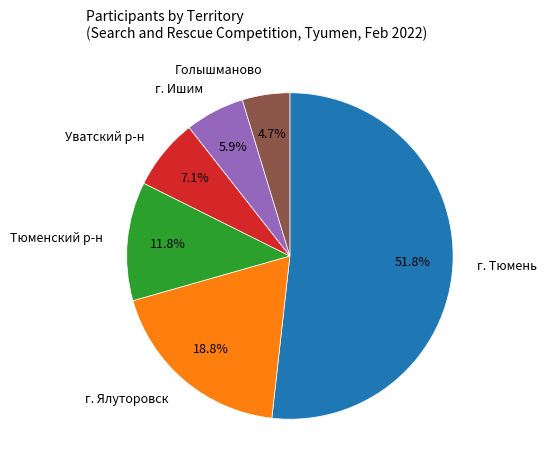

Is there any slice that represents more than half of the pie?

Yes